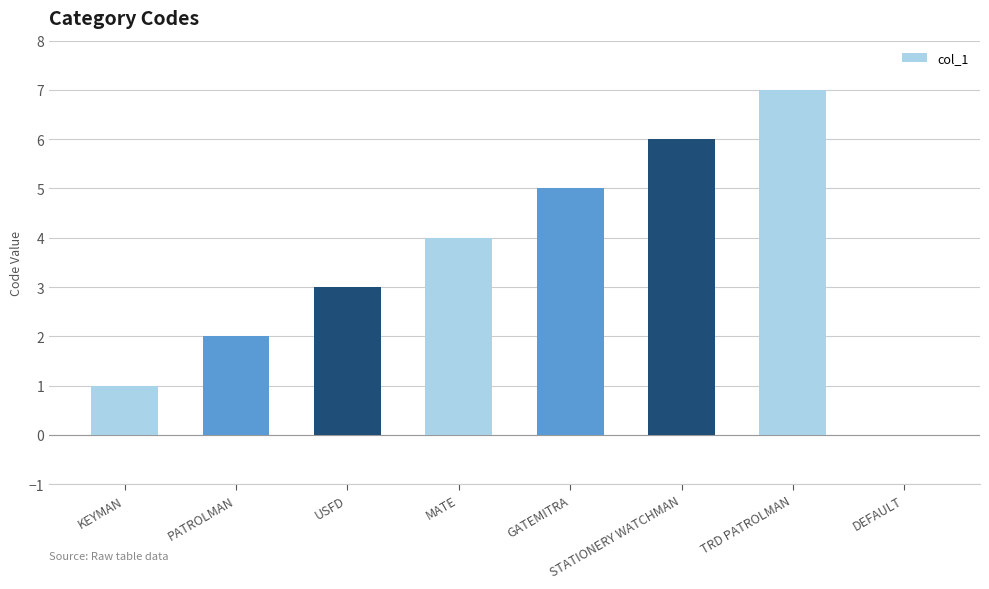

What is the sum of all values?

28